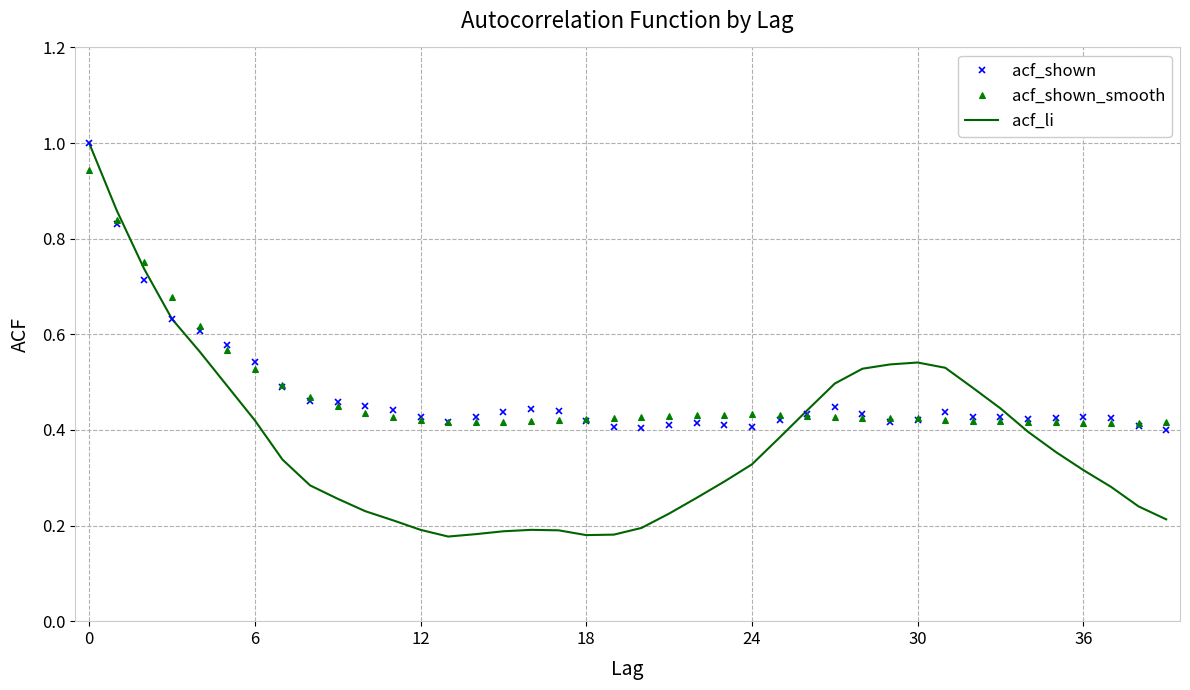

Which series has the largest range (max minus min)?

acf_li